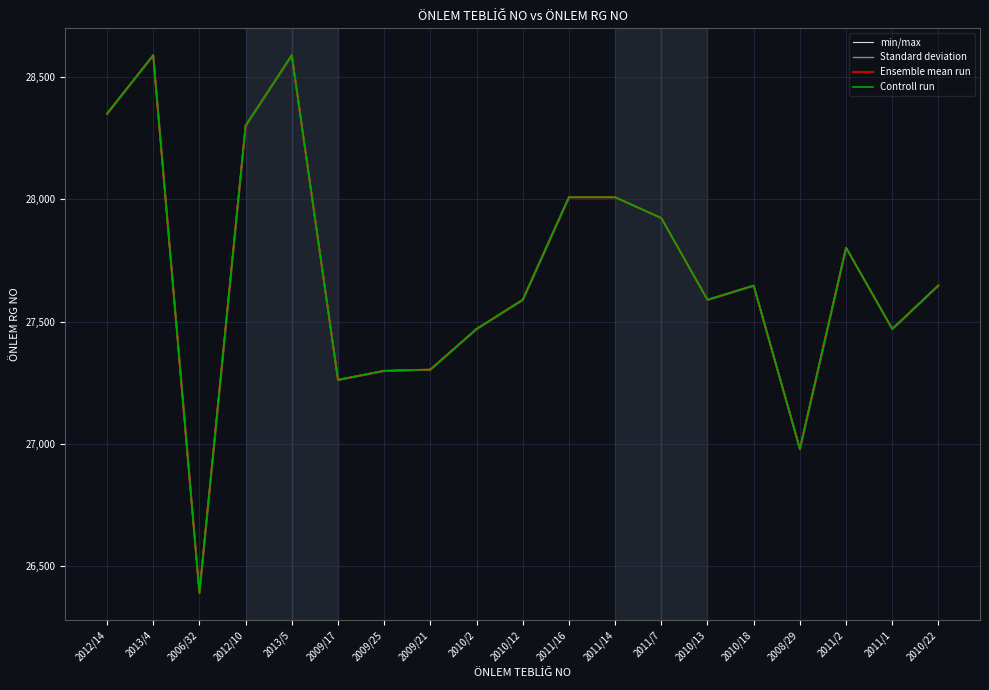

At which label is Ensemble mean run closest to 27490?

2010/2